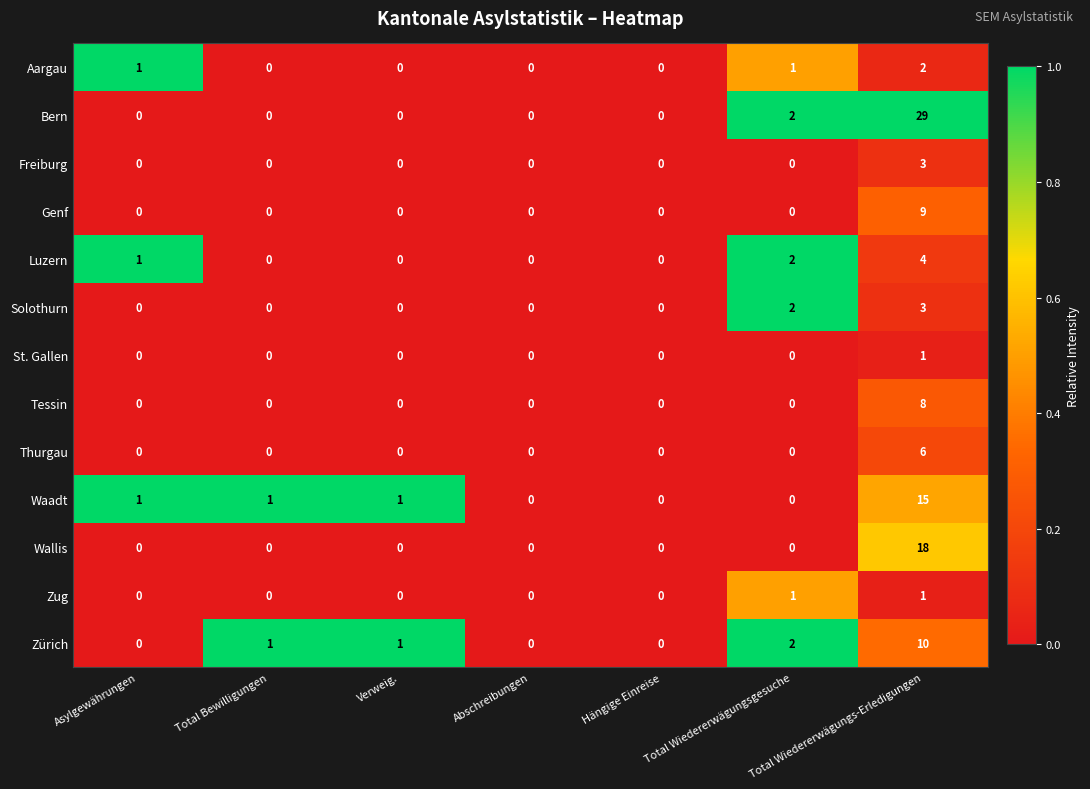

What is the difference between the highest and lowest values at Total Wiedererwägungs-Erledigungen?

28